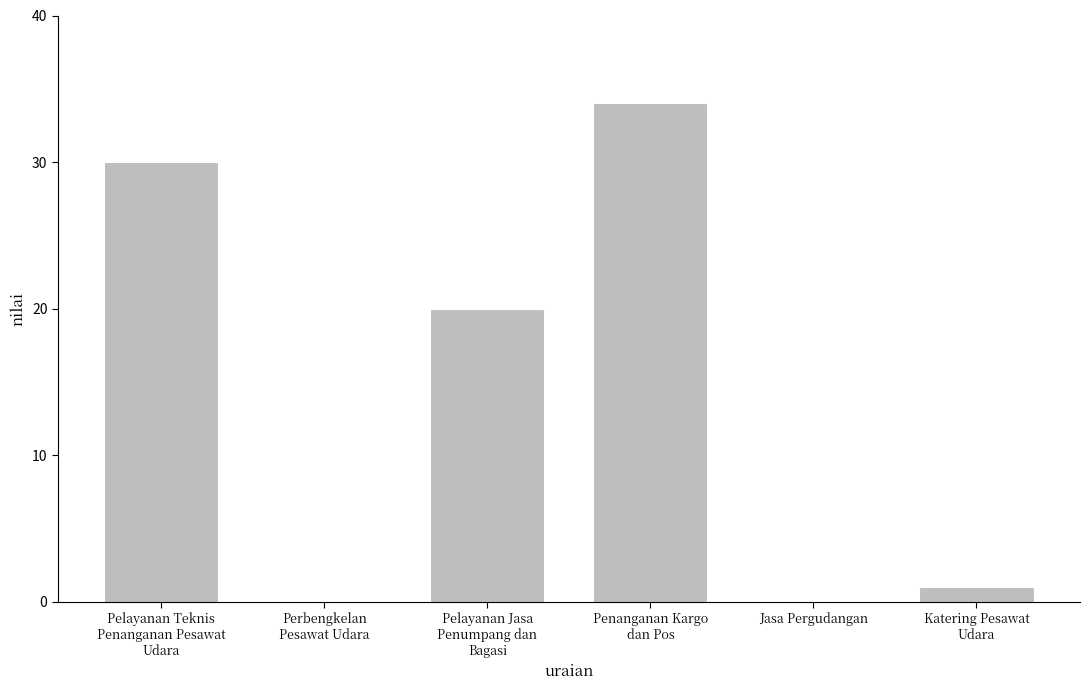

The value at Jasa Pergudangan is 13. True or false?

False